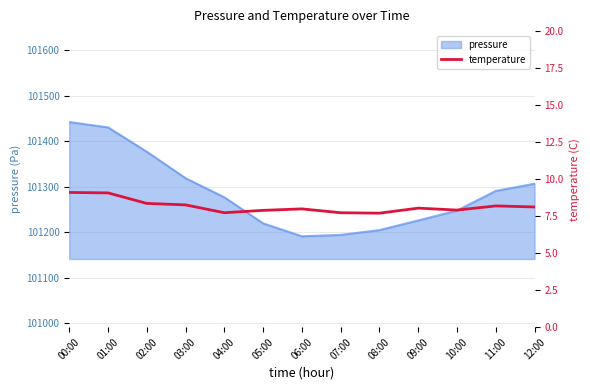

What is the minimum value shown in the chart?

7.7